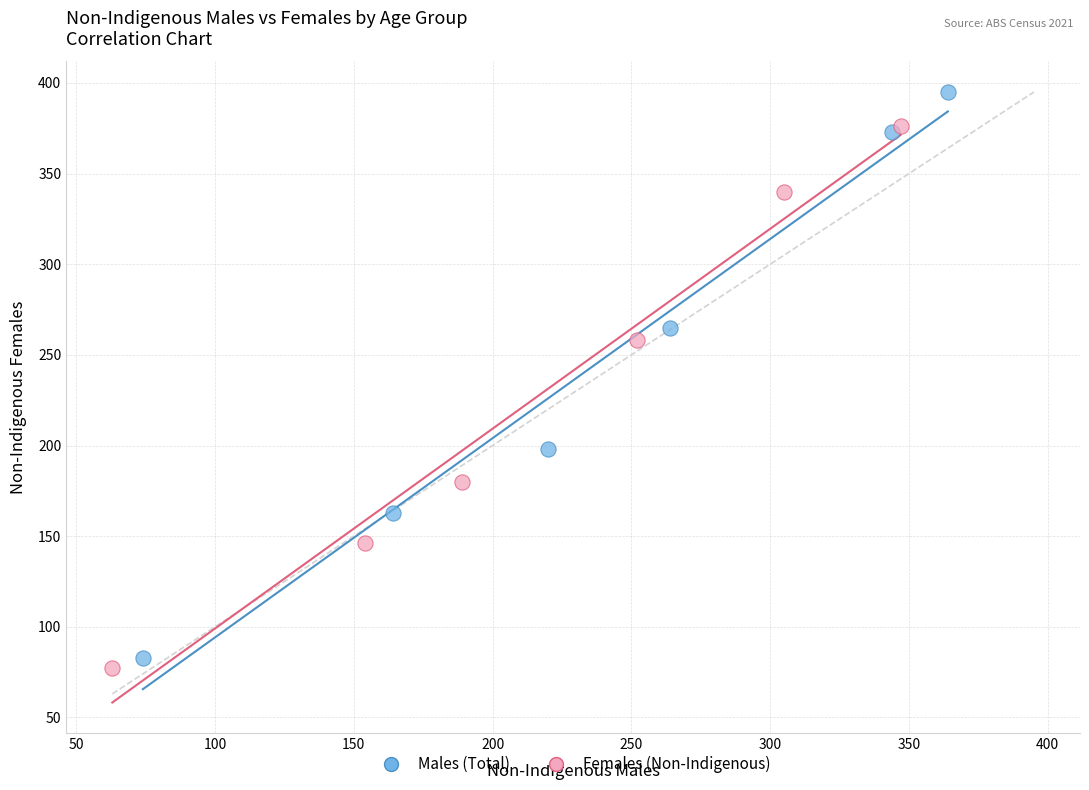

Which series has the largest Y range (max minus min)?

Males (Total)